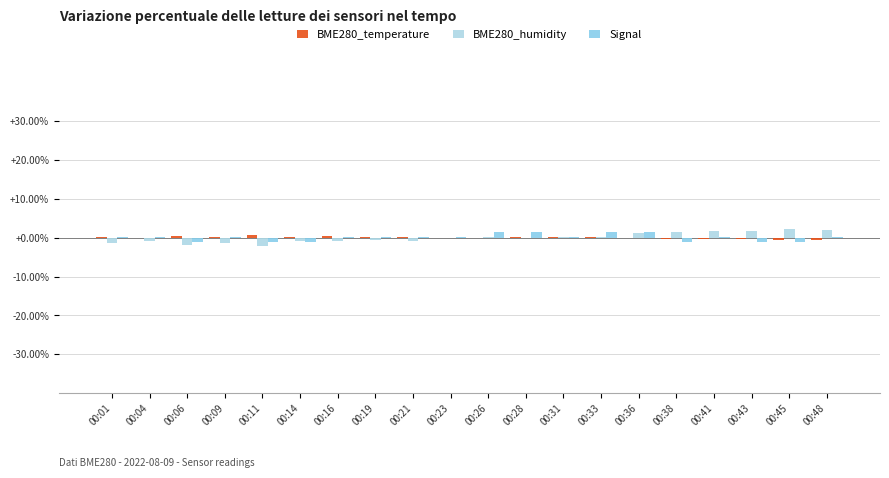

The value of BME280_humidity at 00:28 is 0.0. True or false?

True